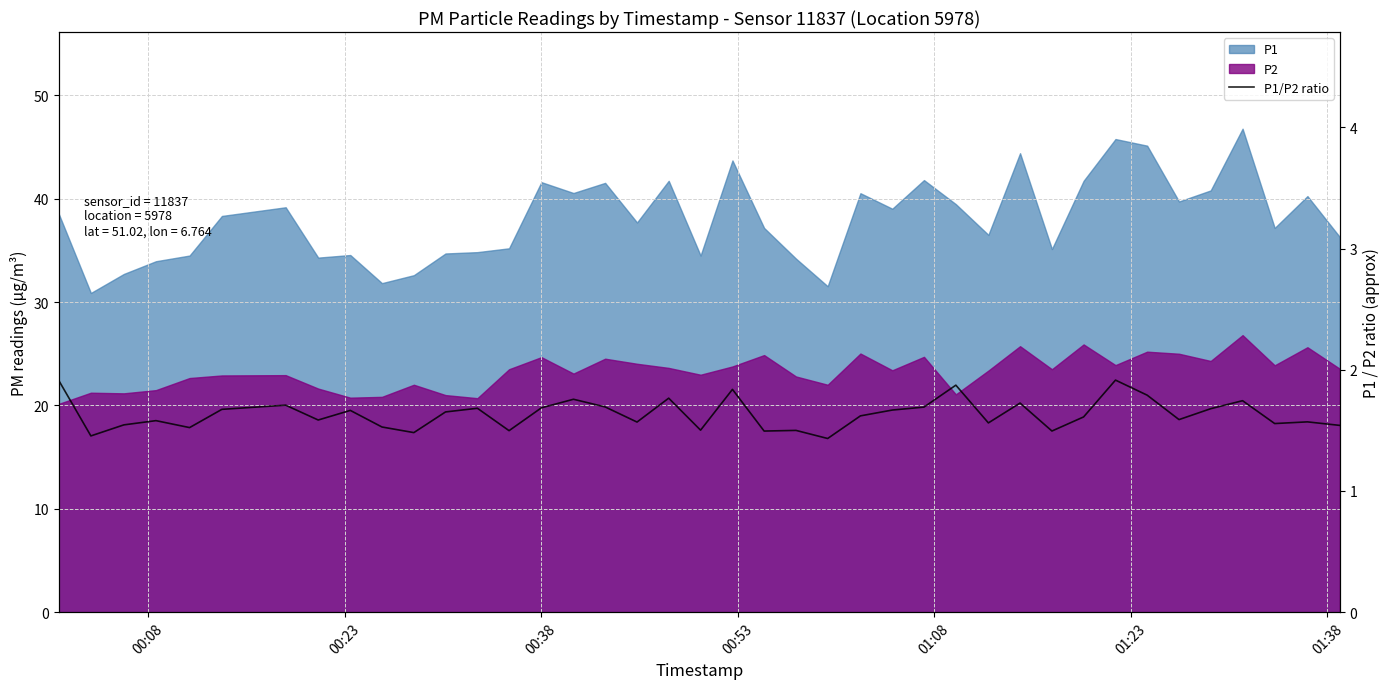

What is the value of the 28th point from the left?

1.9